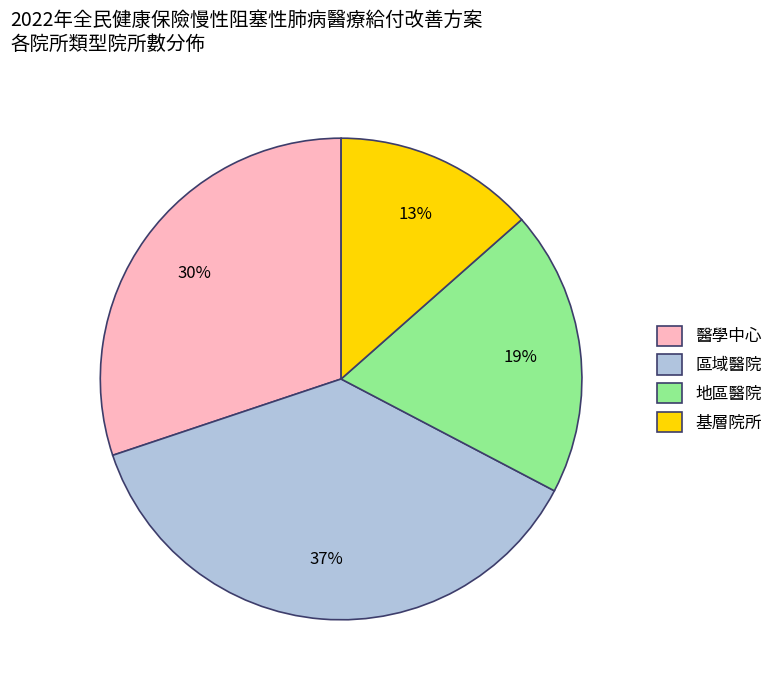

To the nearest percent, what percentage of the pie is 基層院所?

13%